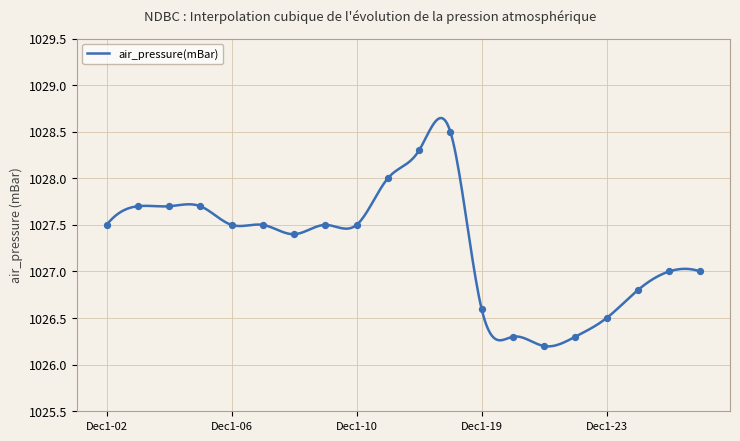

What is the difference between the maximum and minimum values?

2.5